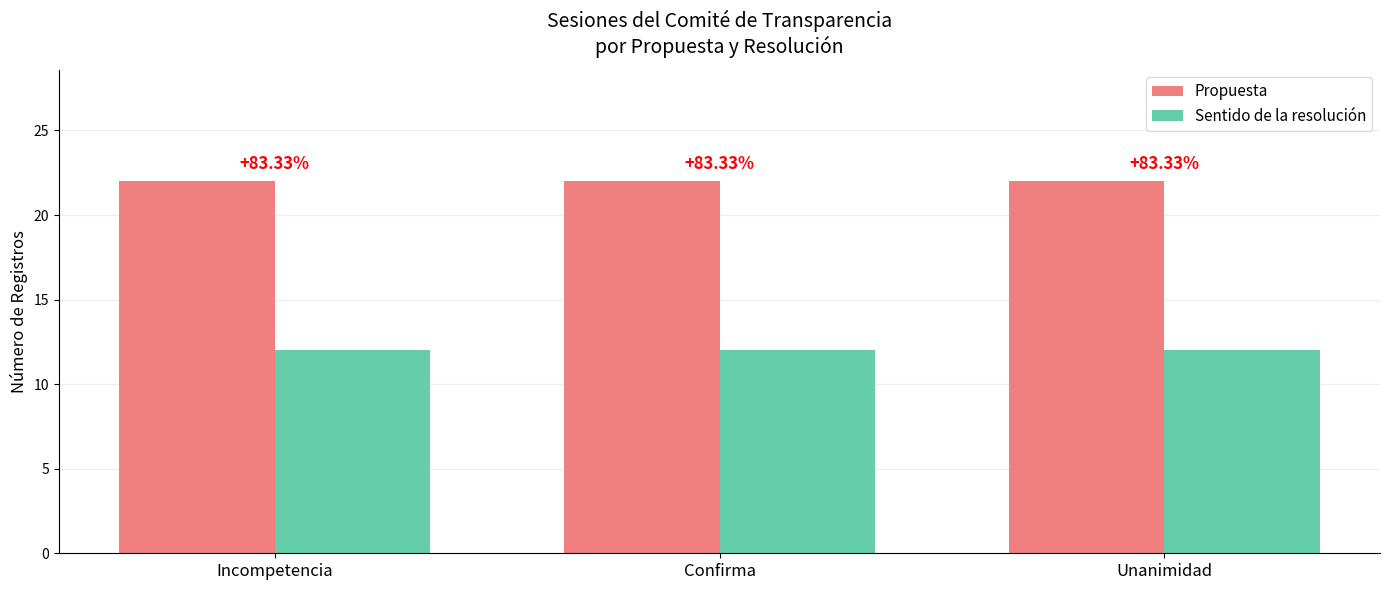

What is the minimum value for Sentido de la resolución?

12